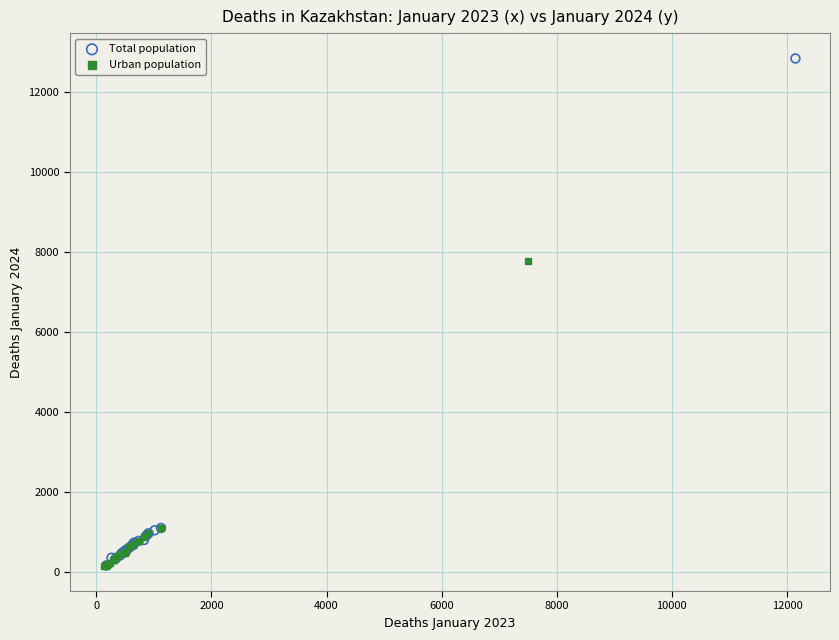

Which series has the widest spread of Y values?

Total population